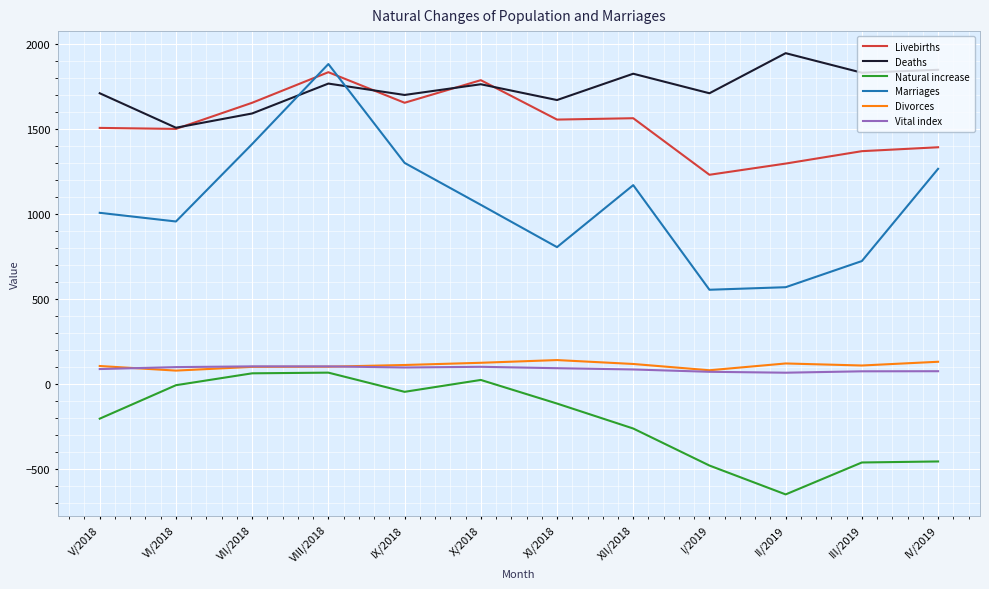

What is the average value of the Marriages series?

1059.3